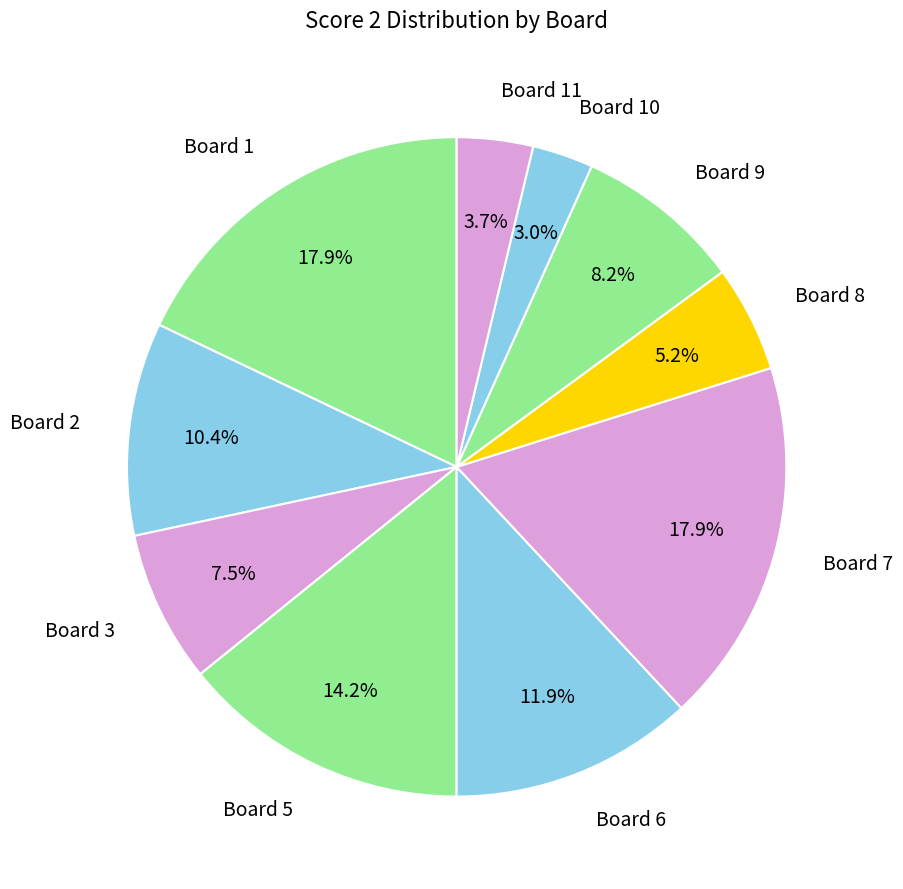

Is there any slice that represents more than half of the pie?

No